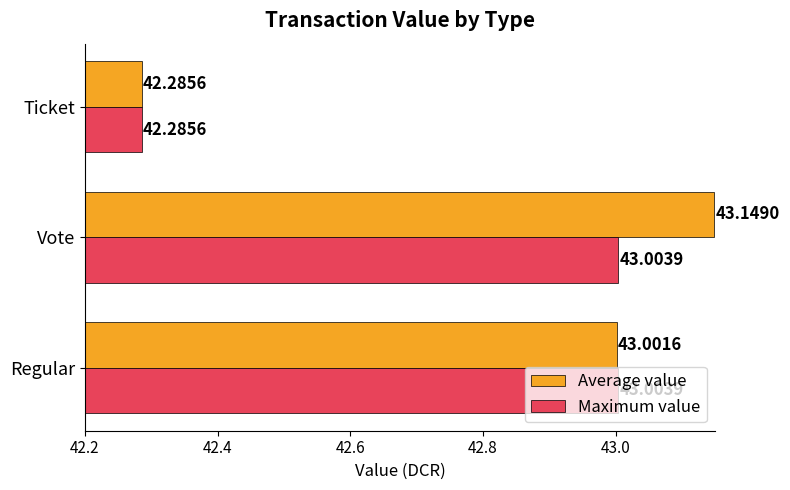

What are all the series names shown in the legend?

Average value, Maximum value